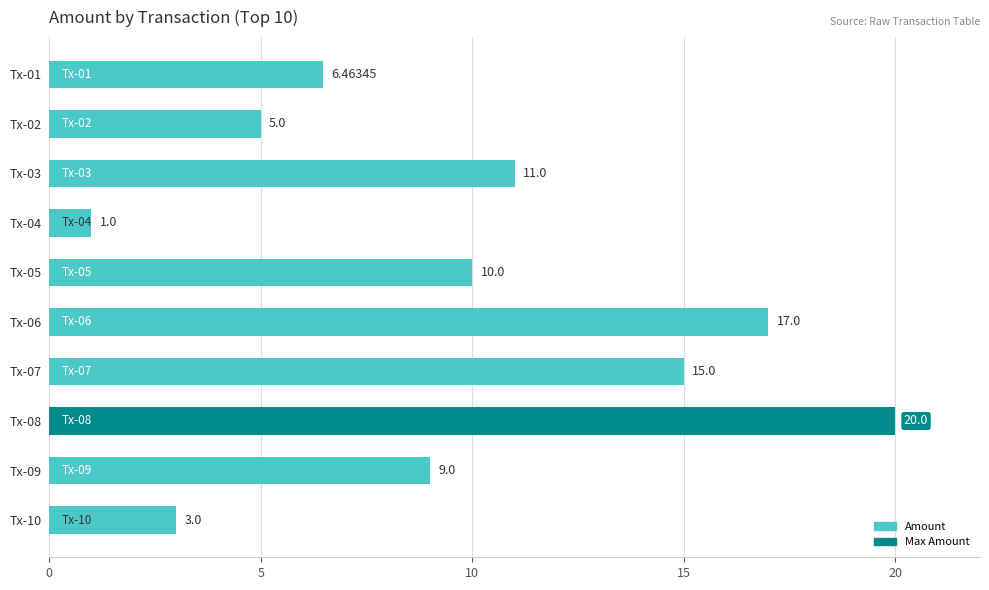

What is the change in value from Tx-05 to Tx-07?

+5.0